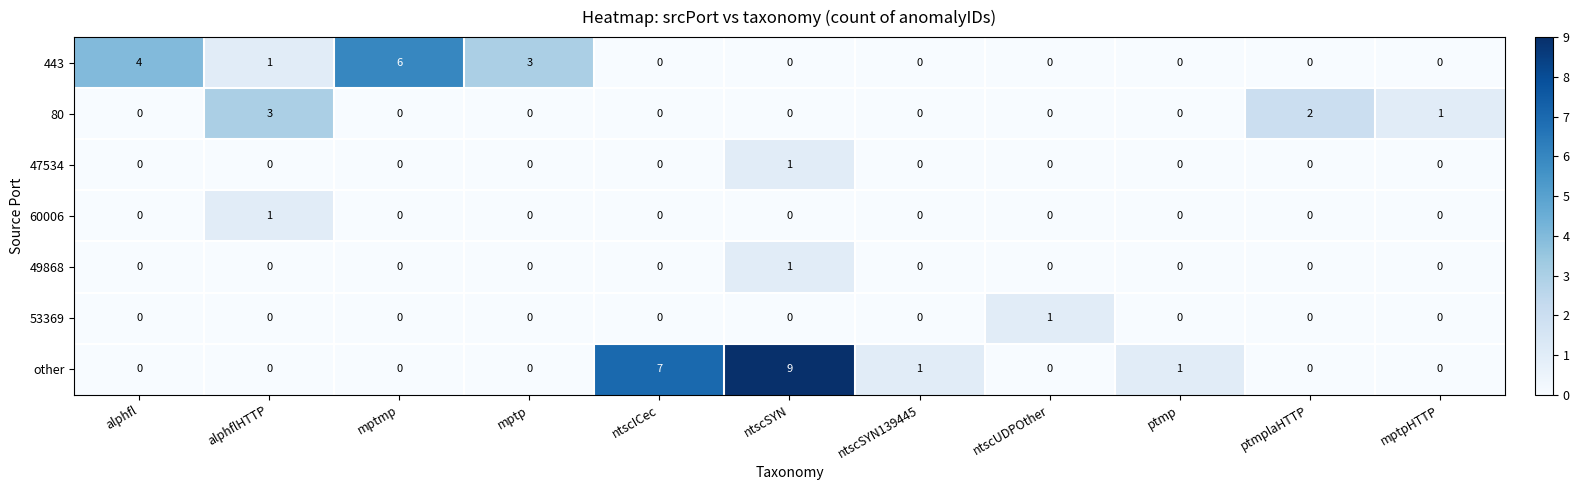

How many distinct data groups are displayed?

7